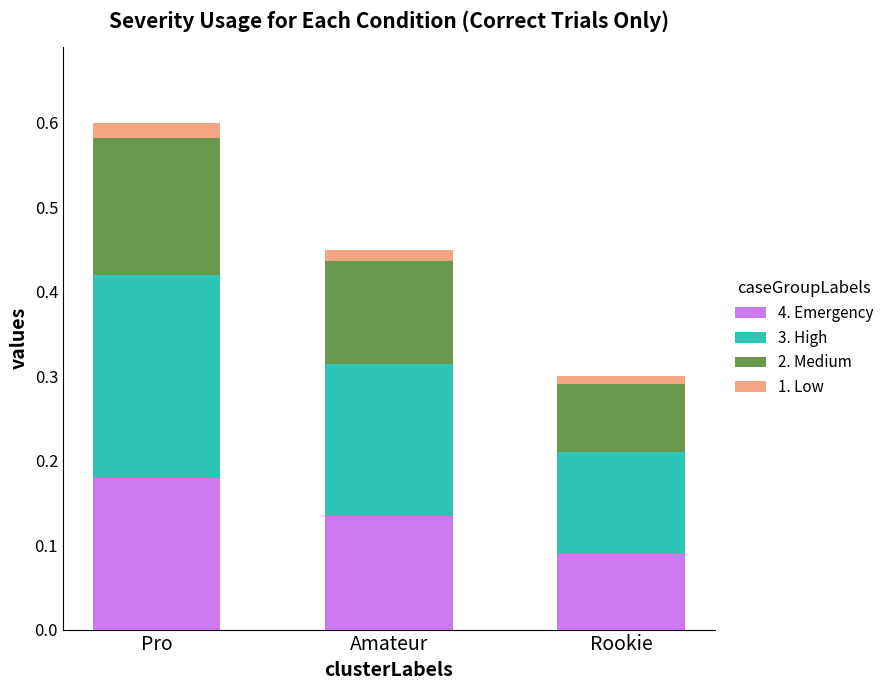

At which category is the sum across all series the highest?

Pro